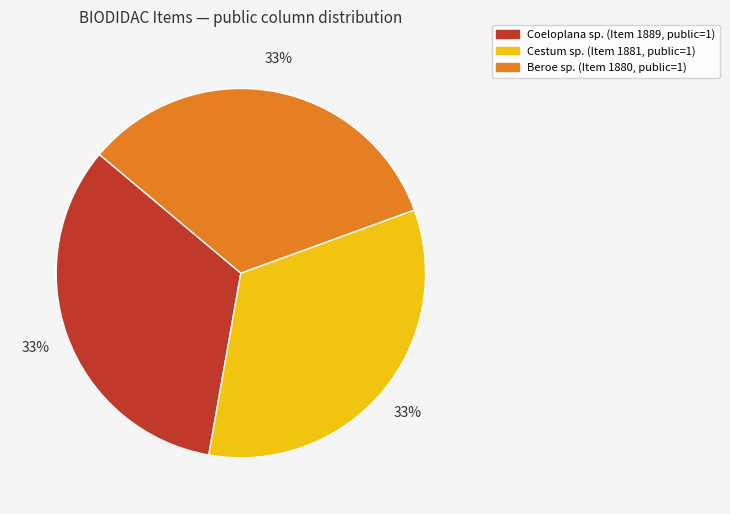

Is there any slice that represents more than half of the pie?

No